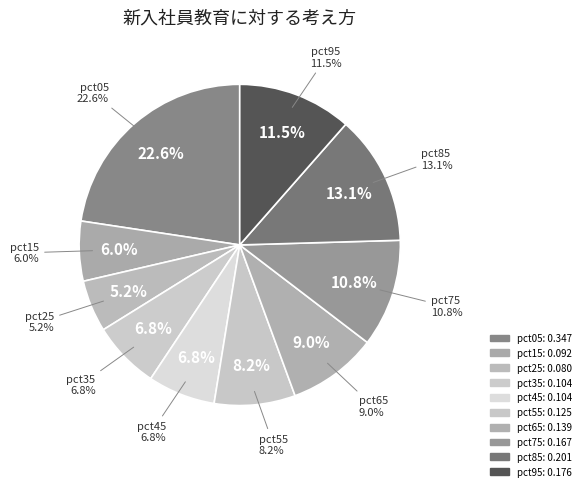

Count the number of slices in the pie.

10